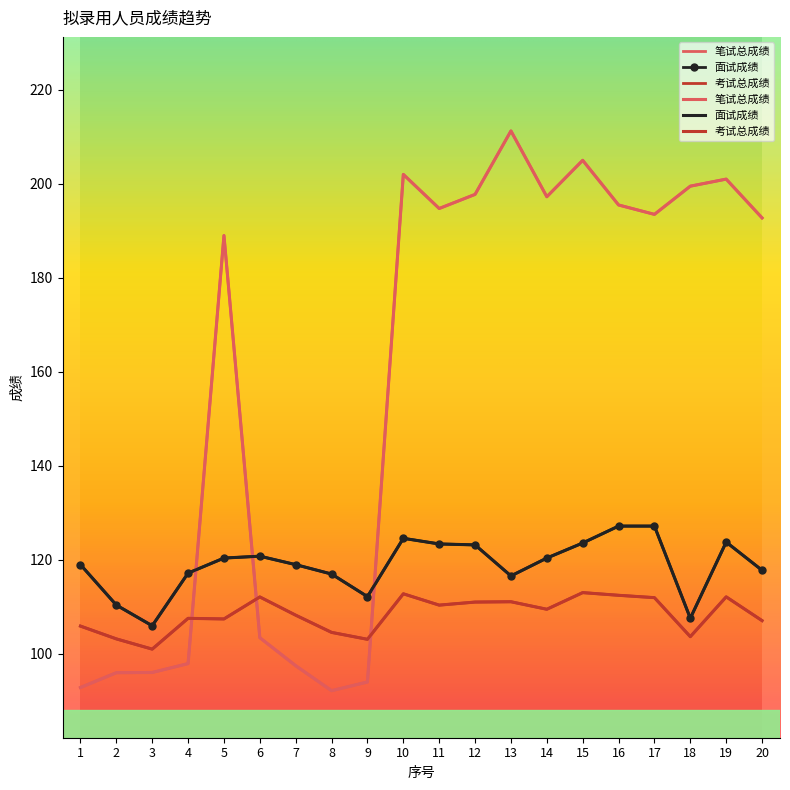

Where does the 考试总成绩 series first go above 109?

6